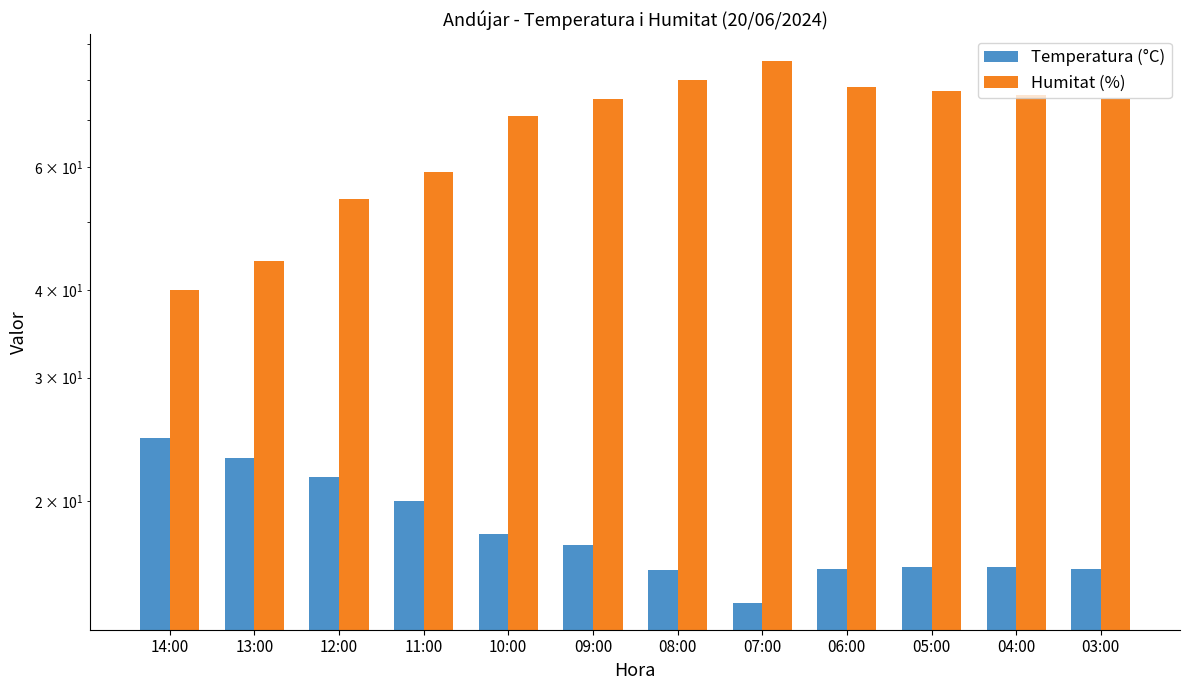

What is the label of the 3rd bar from the right?

05:00